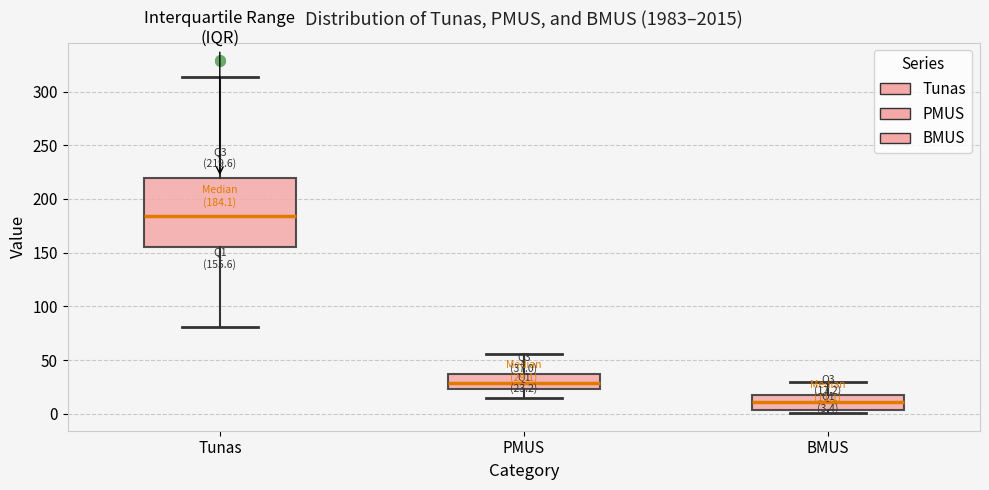

Which box has the highest median line?

Tunas